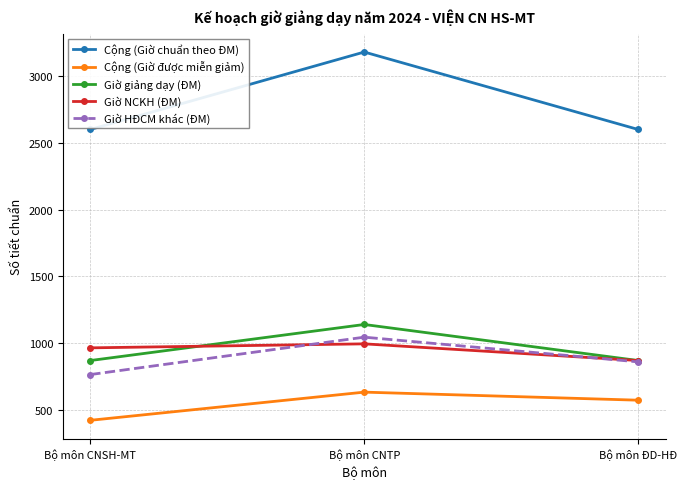

What is the sum of the Cộng (Giờ chuẩn theo ĐM) values at Bộ môn ĐD-HĐ and Bộ môn CNTP?

5780.0